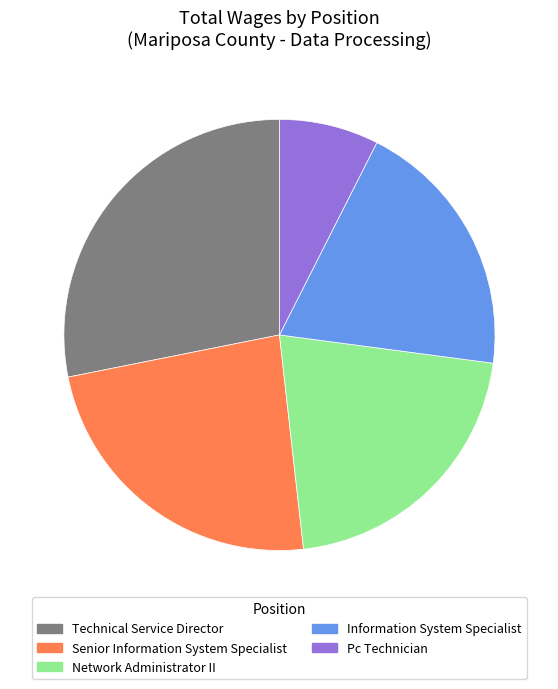

Count the number of slices in the pie.

5